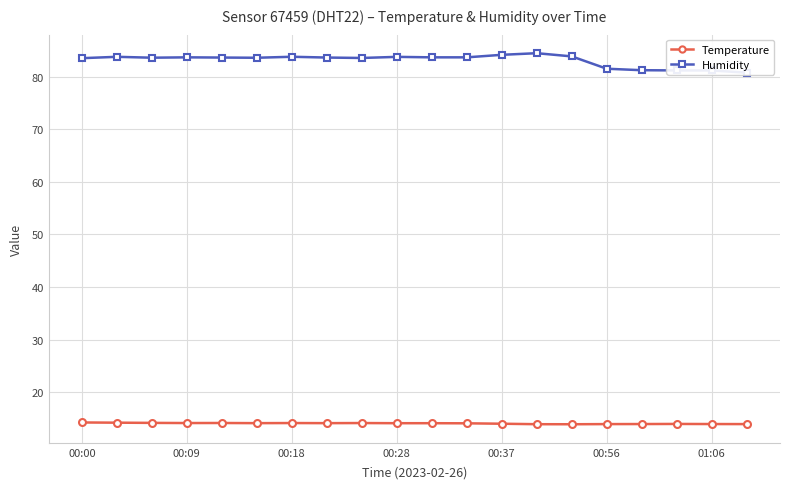

True or false: Temperature has more than 2 interior local peaks.

True